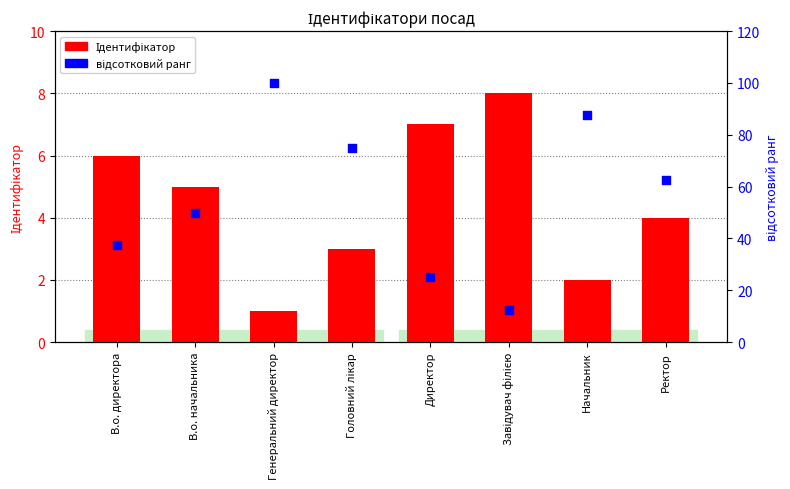

Which series has the largest Y range (max minus min)?

відсотковий ранг